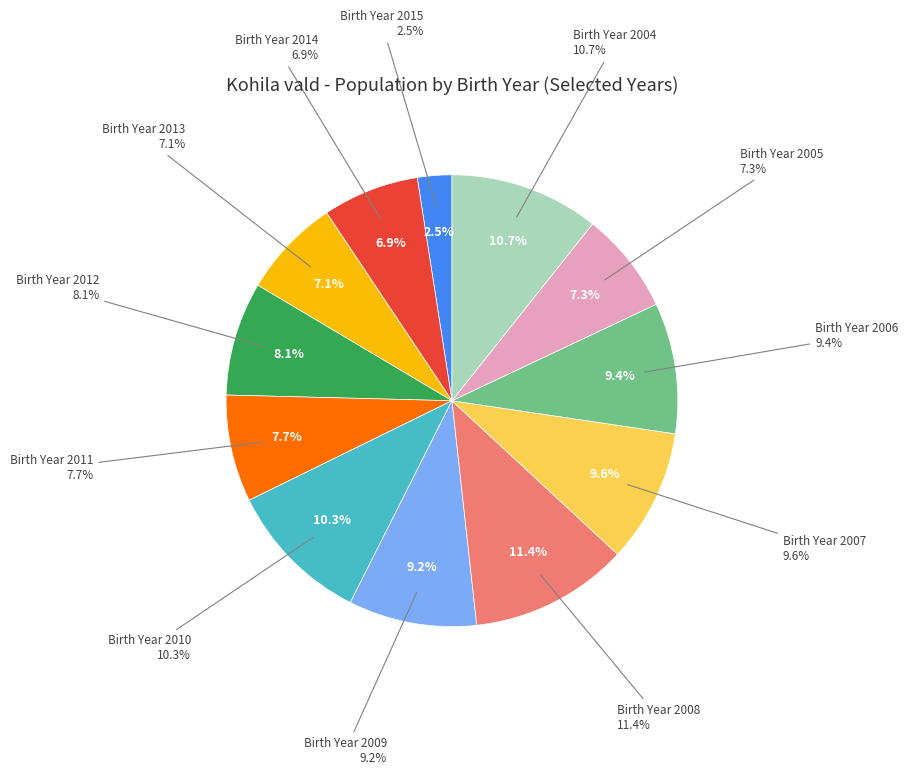

What percentage is NOT represented by 2008?

88.6%